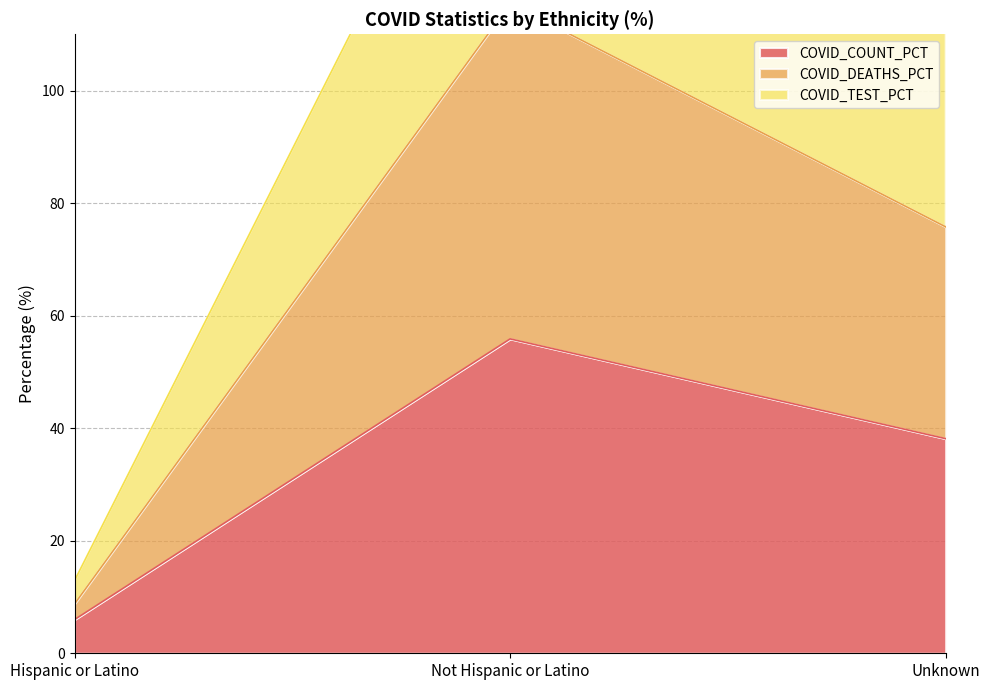

Rank the categories by COVID_COUNT_PCT value from lowest to highest.

Hispanic or Latino, Unknown, Not Hispanic or Latino